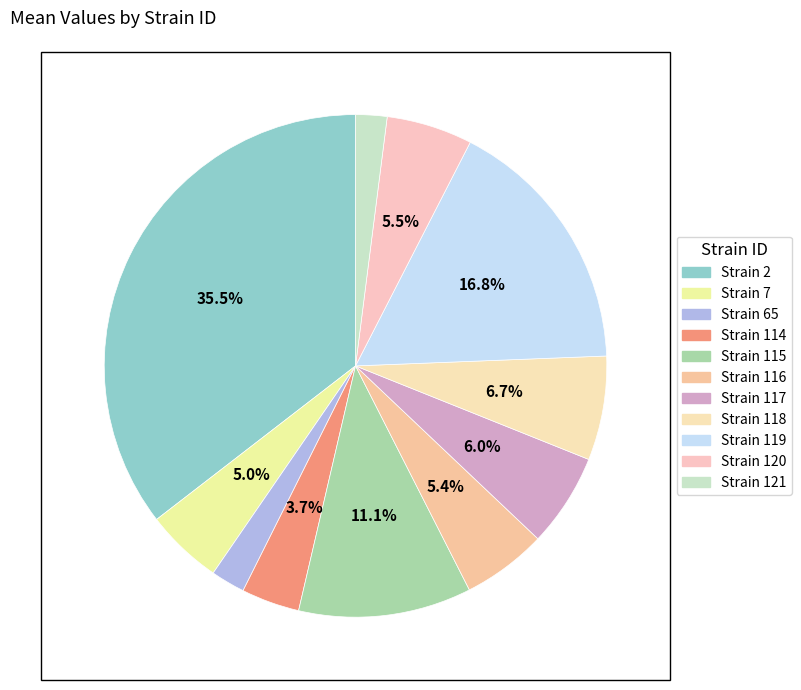

Count the number of slices in the pie.

11